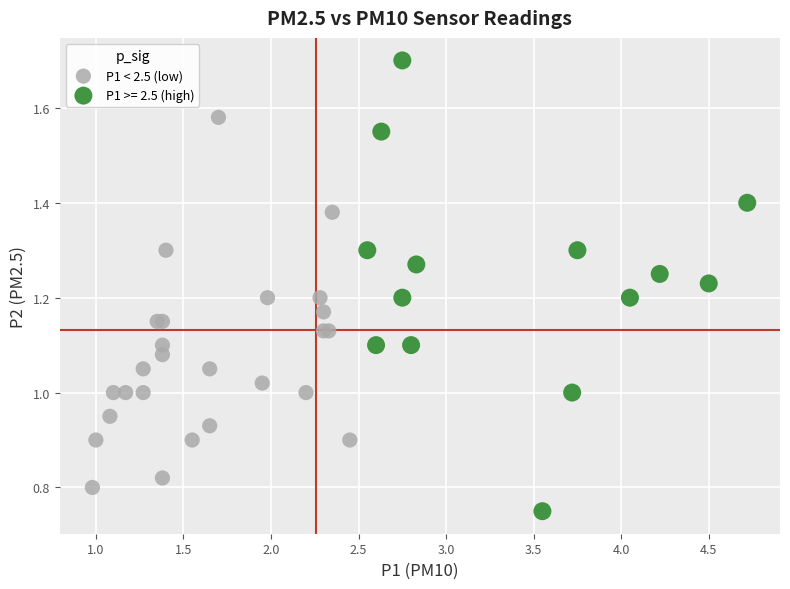

Which series has the largest Y range (max minus min)?

P1 >= 2.5 (high)